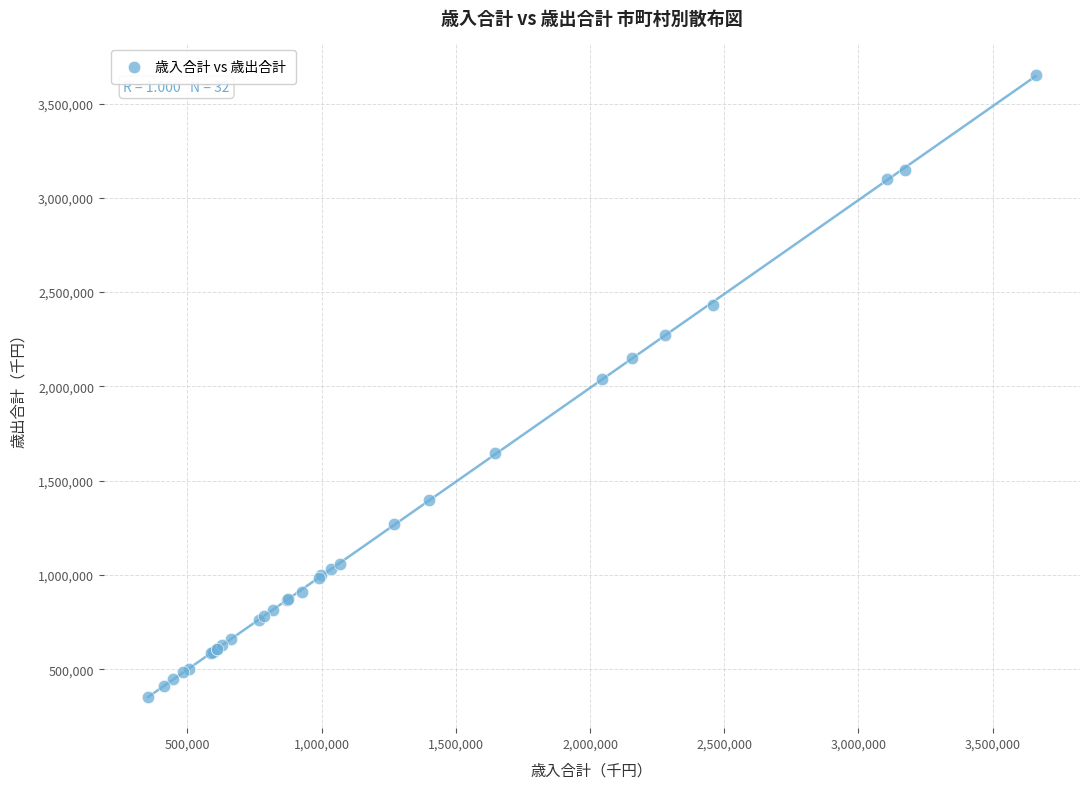

What Y value in the scatter plot is closest to 2002897?

2041574